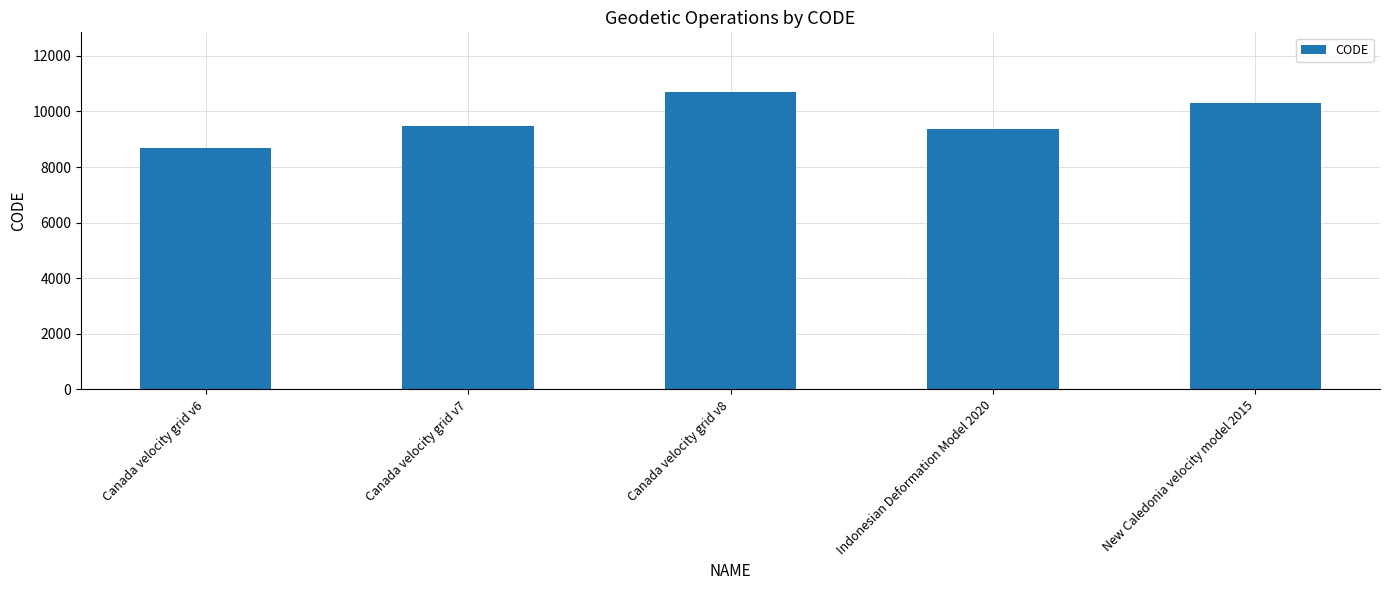

What is the label of the 2nd bar from the right?

Indonesian Deformation Model 2020